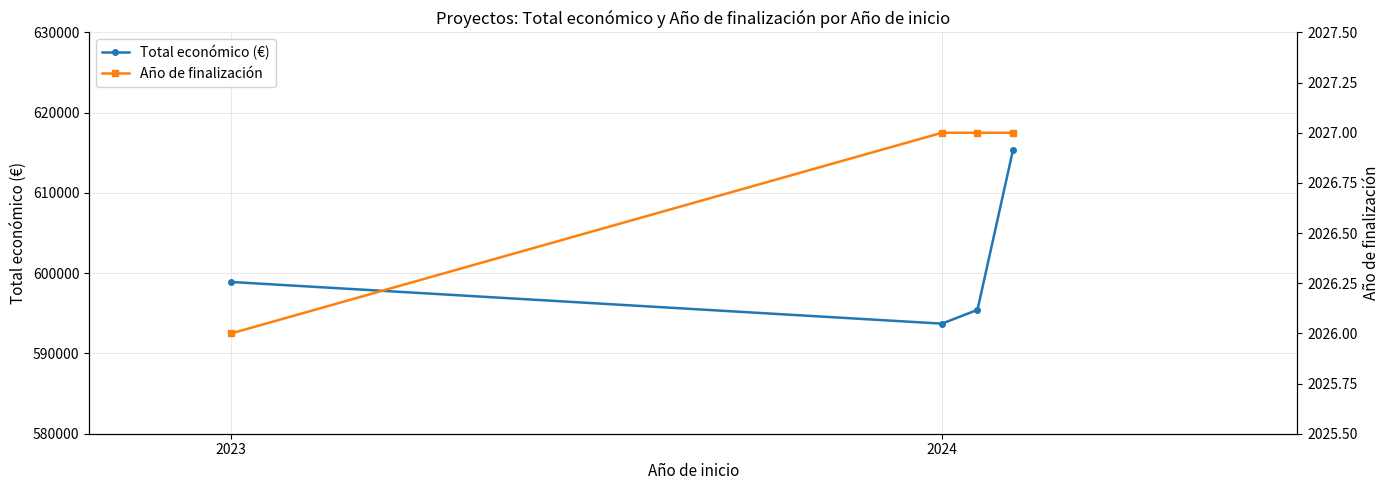

How many data points in Año de finalización are less than 2027?

1